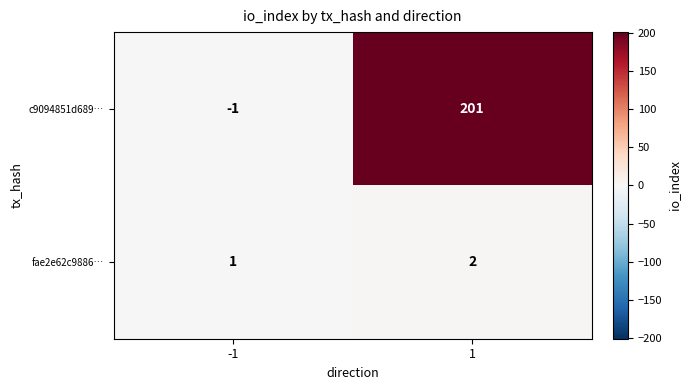

Rank the series by their average value, from highest to lowest.

c9094851d689…, fae2e62c9886…